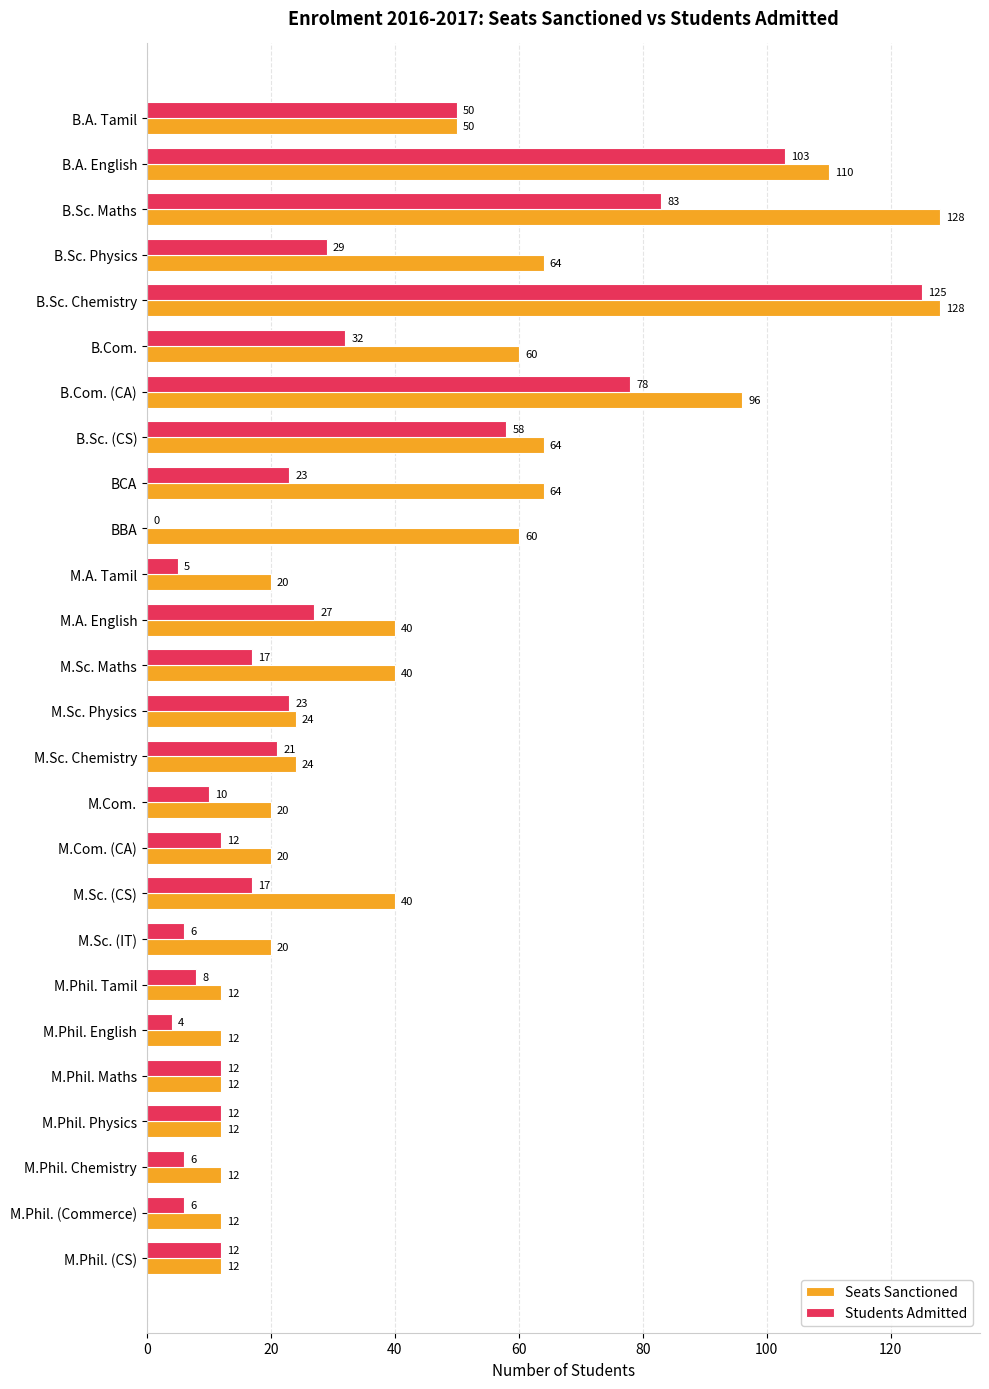

What is the sum of the Seats Sanctioned values at M.Sc. Physics and B.Com. (CA)?

120